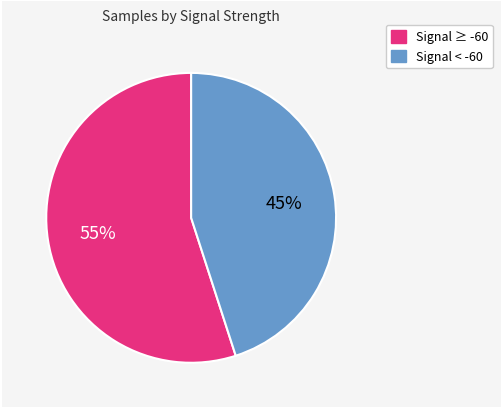

The Signal ≥ -60 slice represents 61% of the pie. True or false?

False